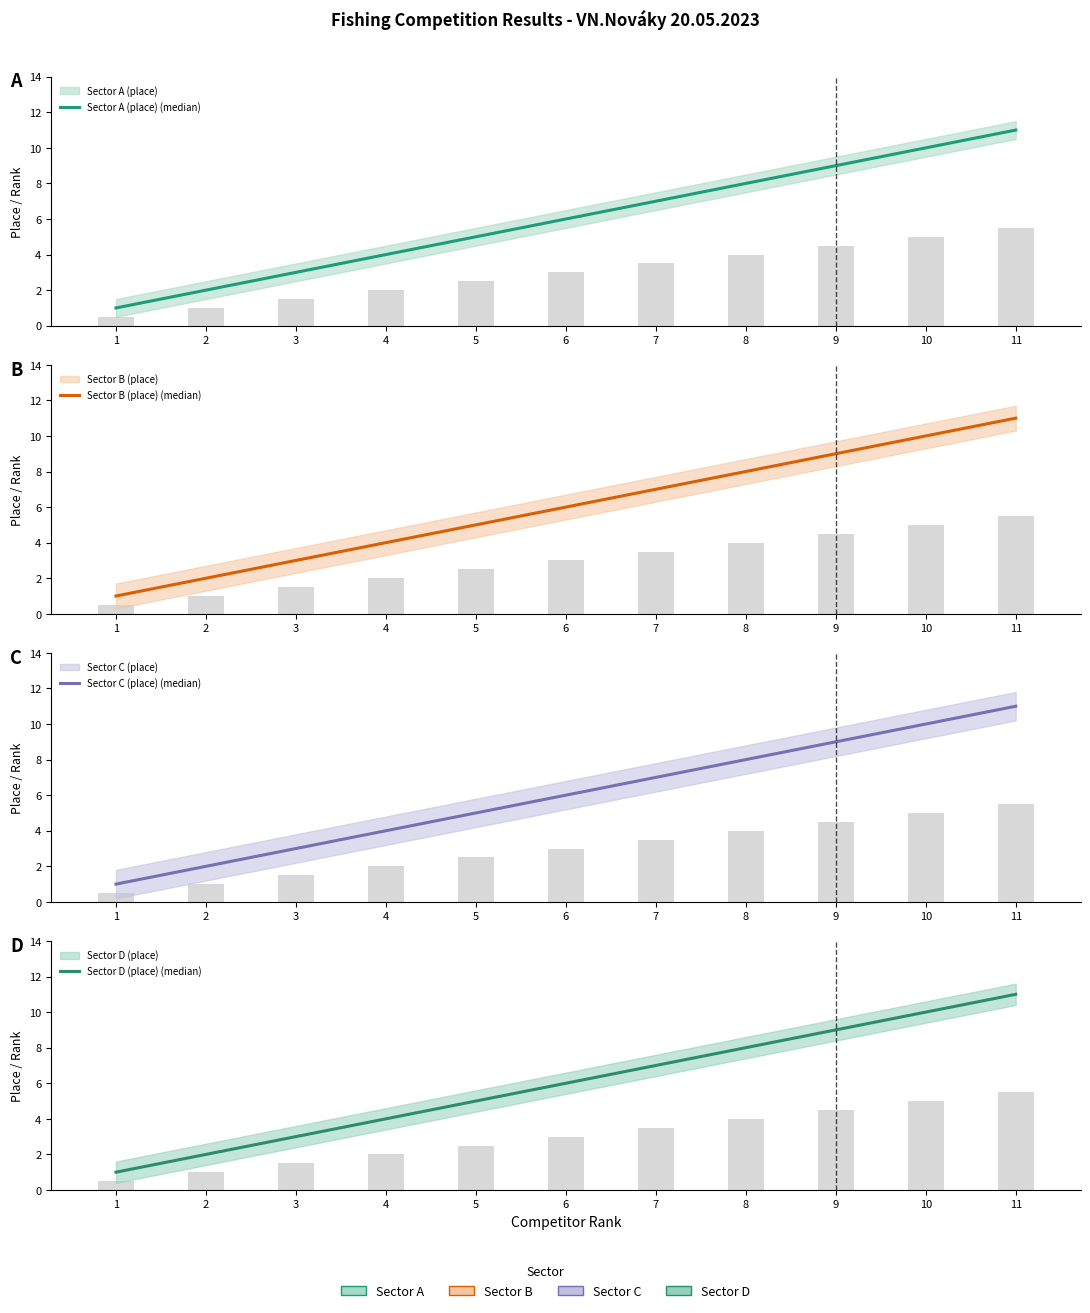

What is the difference between the maximum and second lowest values in the Sector A (place) (median) series?

9